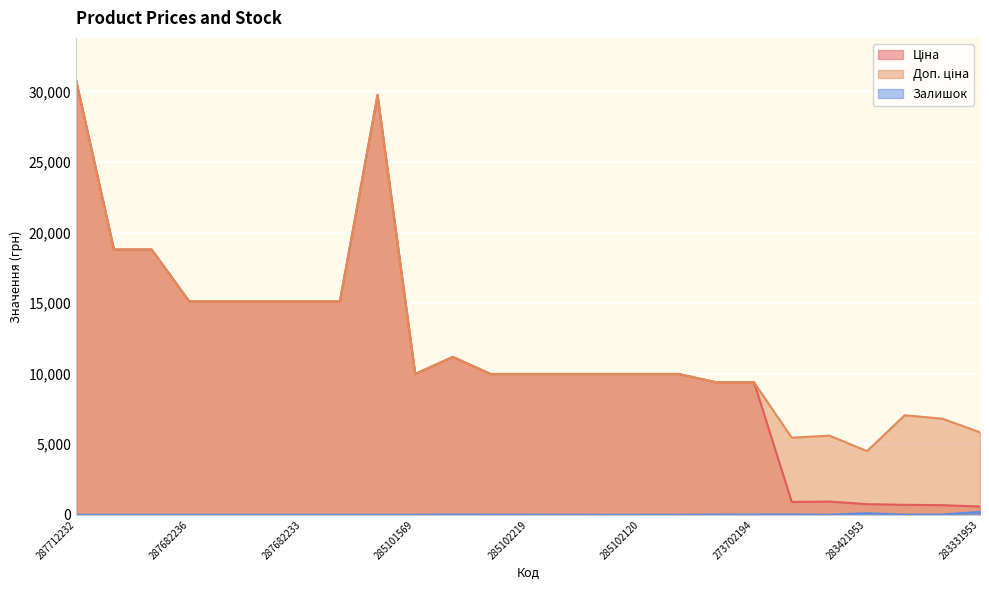

True or false: Ціна and Залишок cross at least once.

False